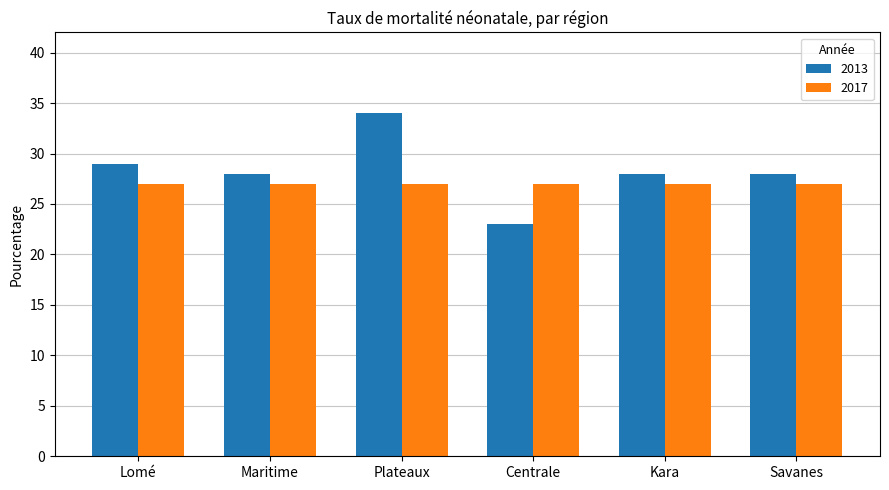

What is the greatest value displayed?

34